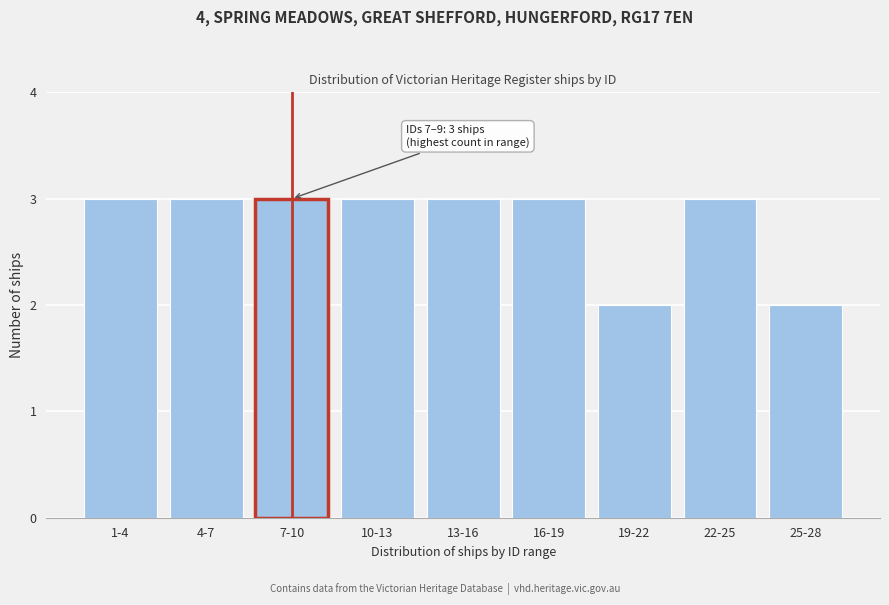

Reading right to left, list all the values displayed in this chart.

25-28=2	22-25=3	19-22=2	16-19=3	13-16=3	10-13=3	7-10=3	4-7=3	1-4=3